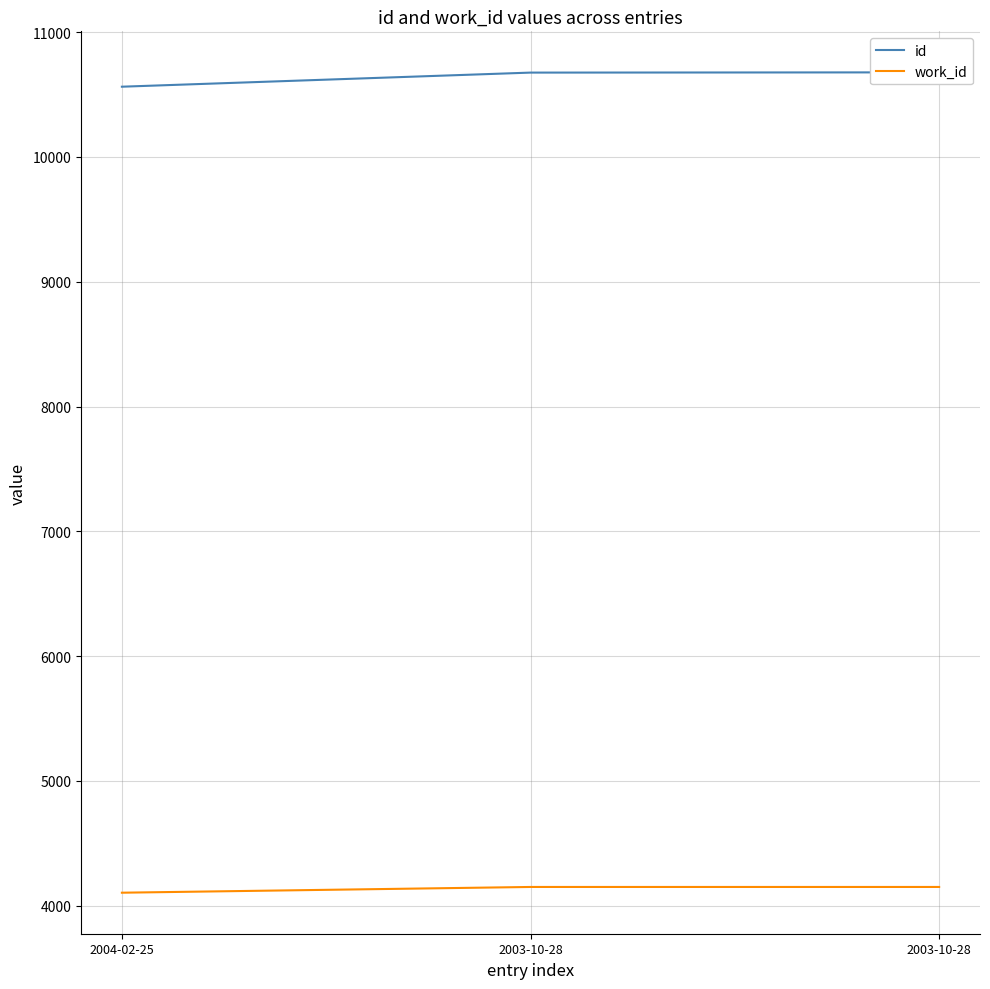

What is the difference between the maximum and minimum values in the work_id series?

46